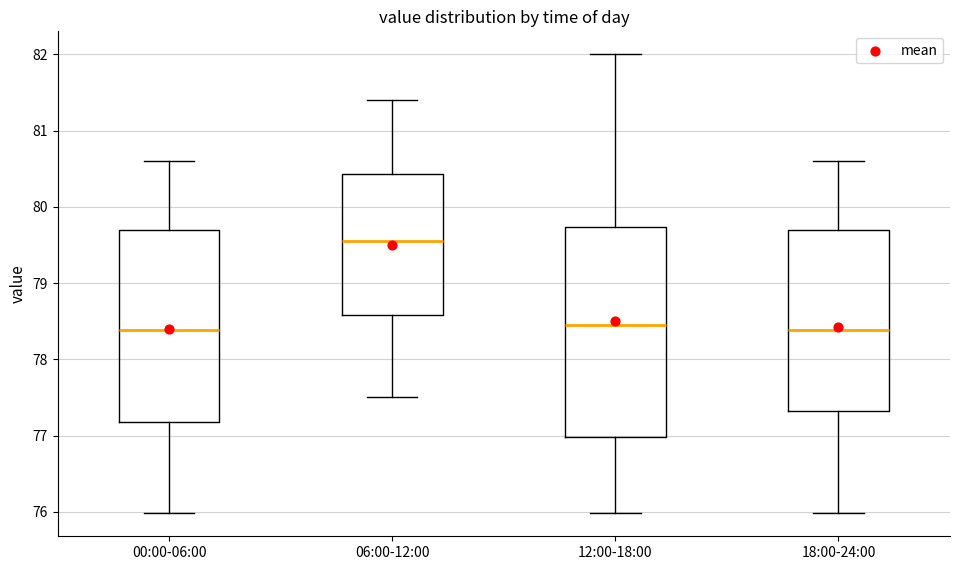

Which box's median line is the highest?

06:00-12:00